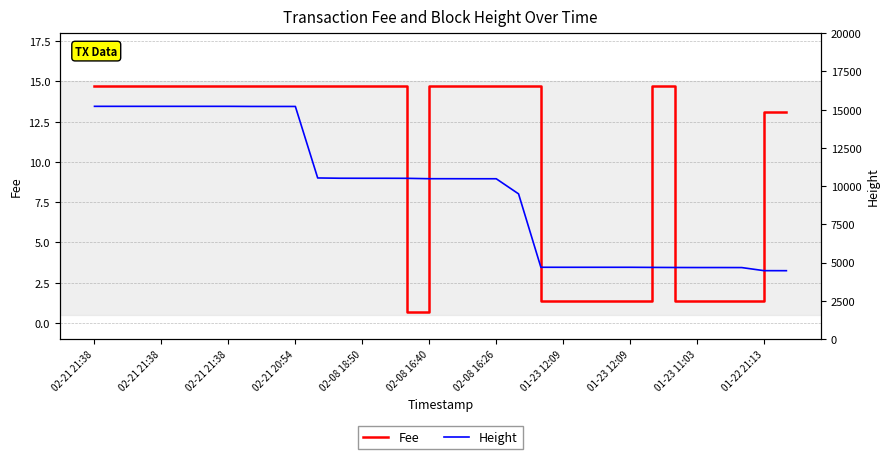

True or false: Height and Fee cross at least once.

False